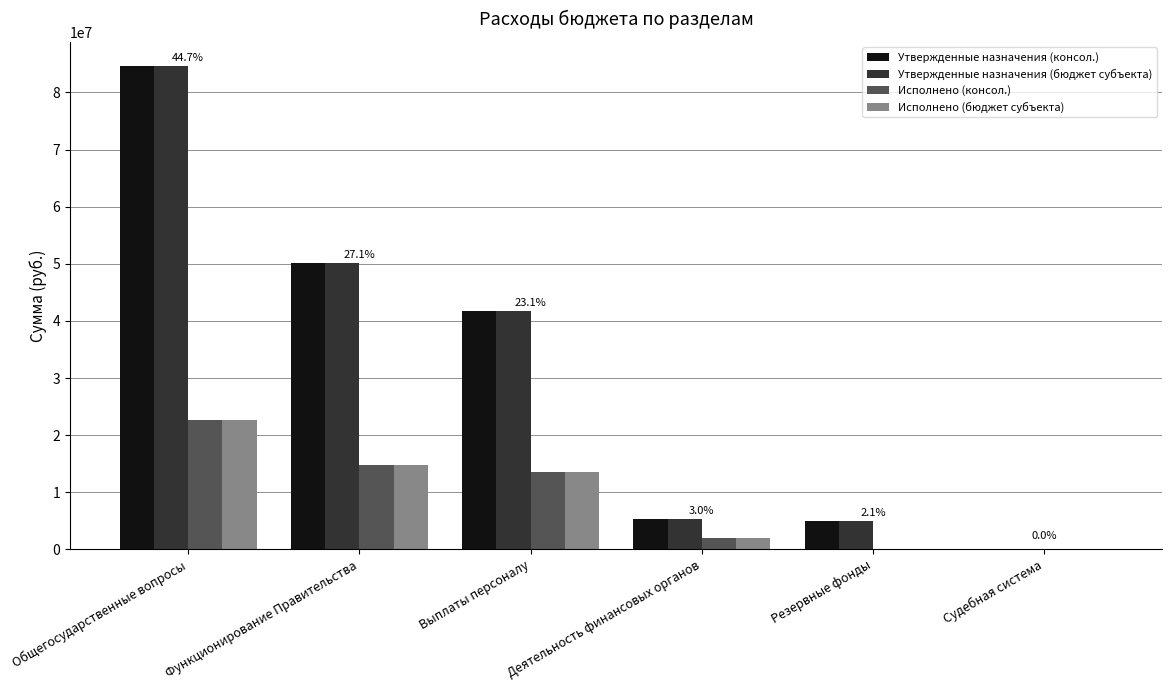

What is the sum of the Исполнено (консол.) values at Выплаты персоналу and Деятельность финансовых органов?

15406091.2